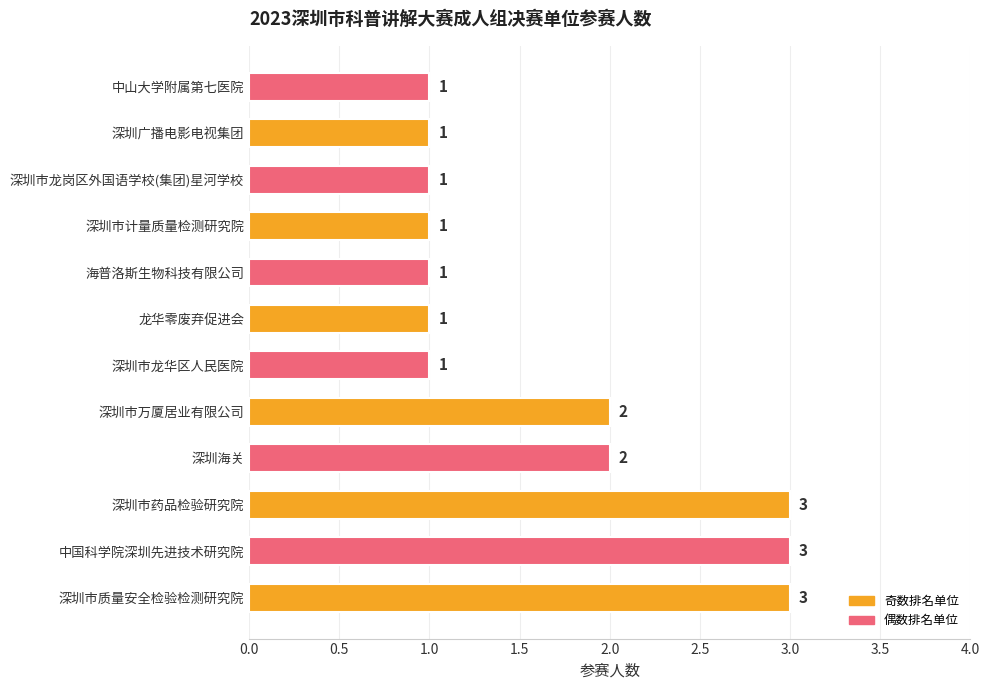

What is the average value?

2